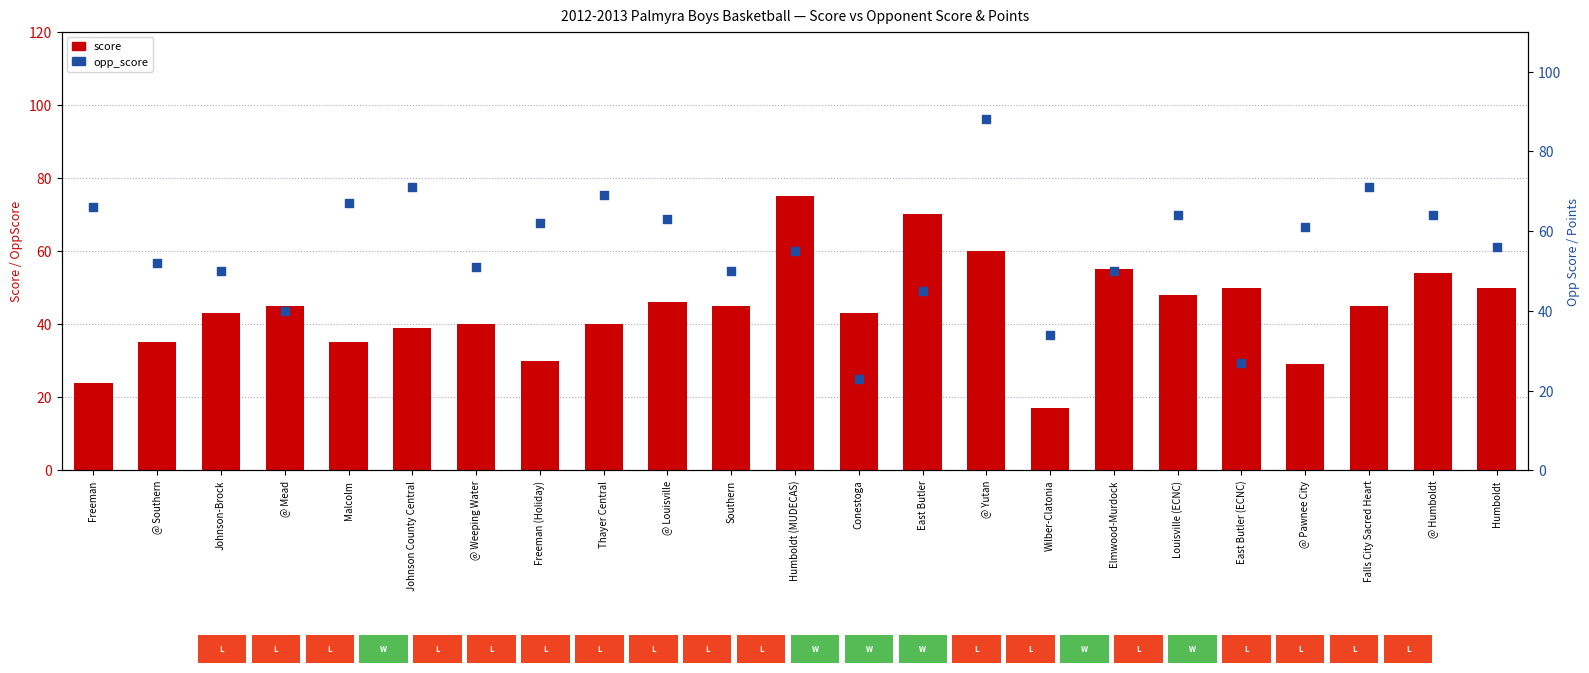

What are all the series names shown in the legend?

score, opp_score